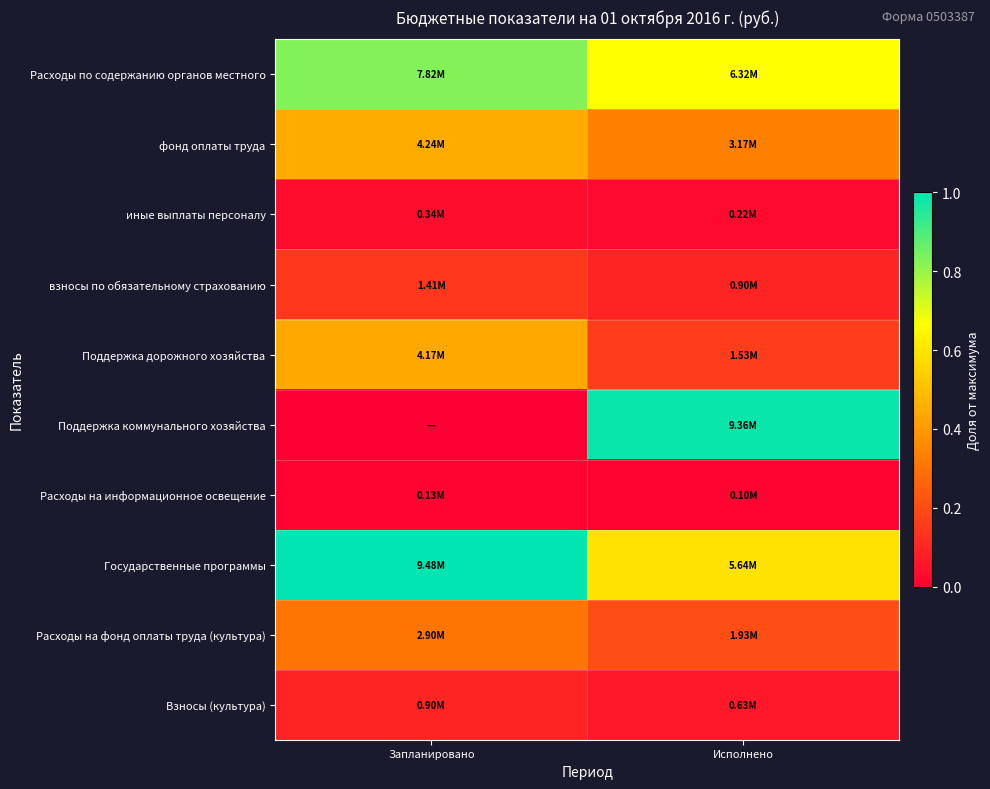

At which category is the sum across all series the highest?

Запланировано